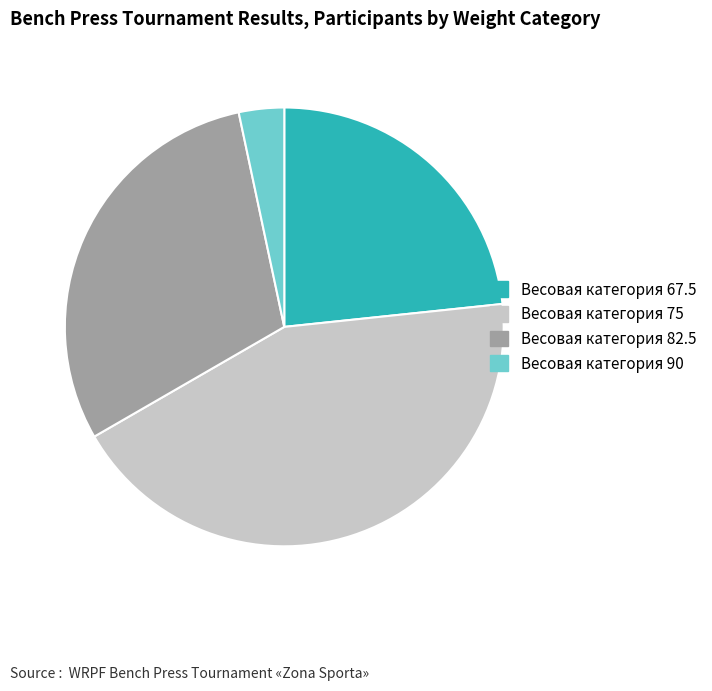

Is there any slice that represents more than half of the pie?

No